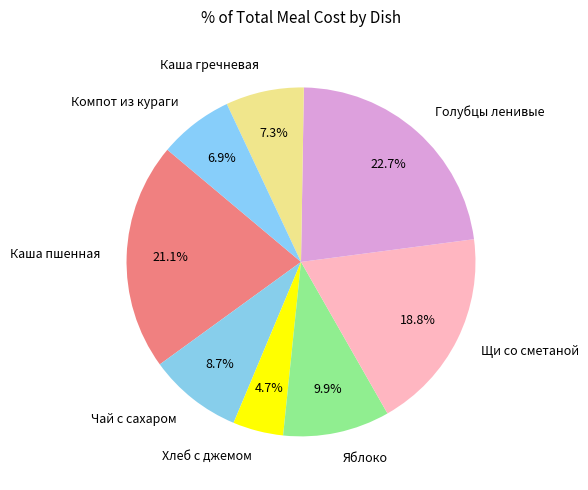

Is it true that Щи со сметаной is 19% of the pie?

True